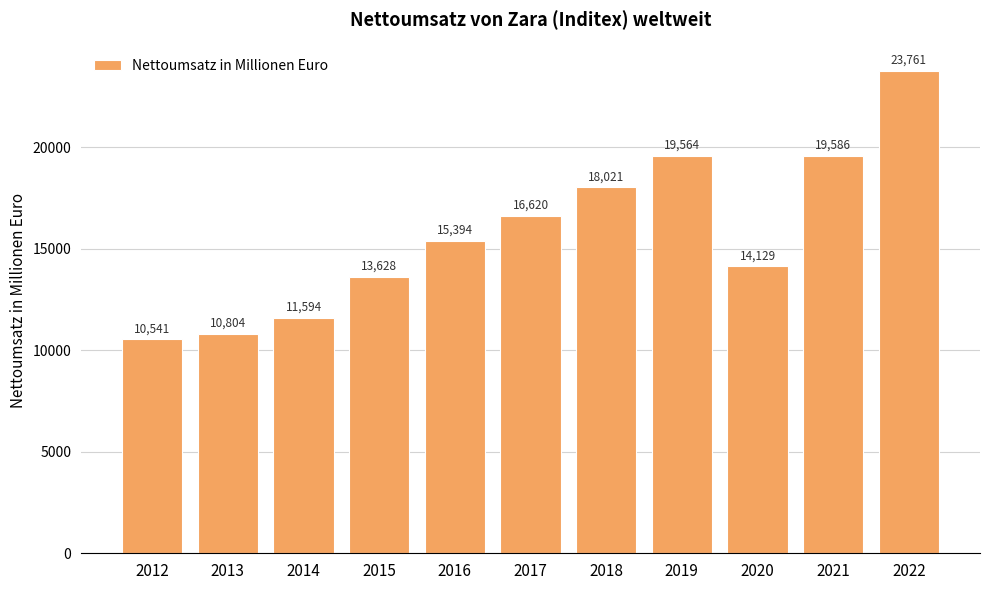

List the labels in order of value, largest first.

2022, 2021, 2019, 2018, 2017, 2016, 2020, 2015, 2014, 2013, 2012